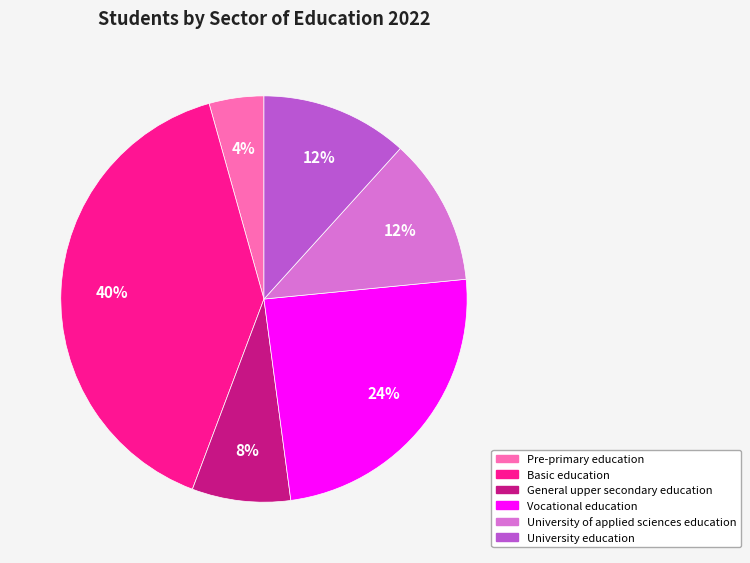

Which slice is the smallest?

Pre-primary education